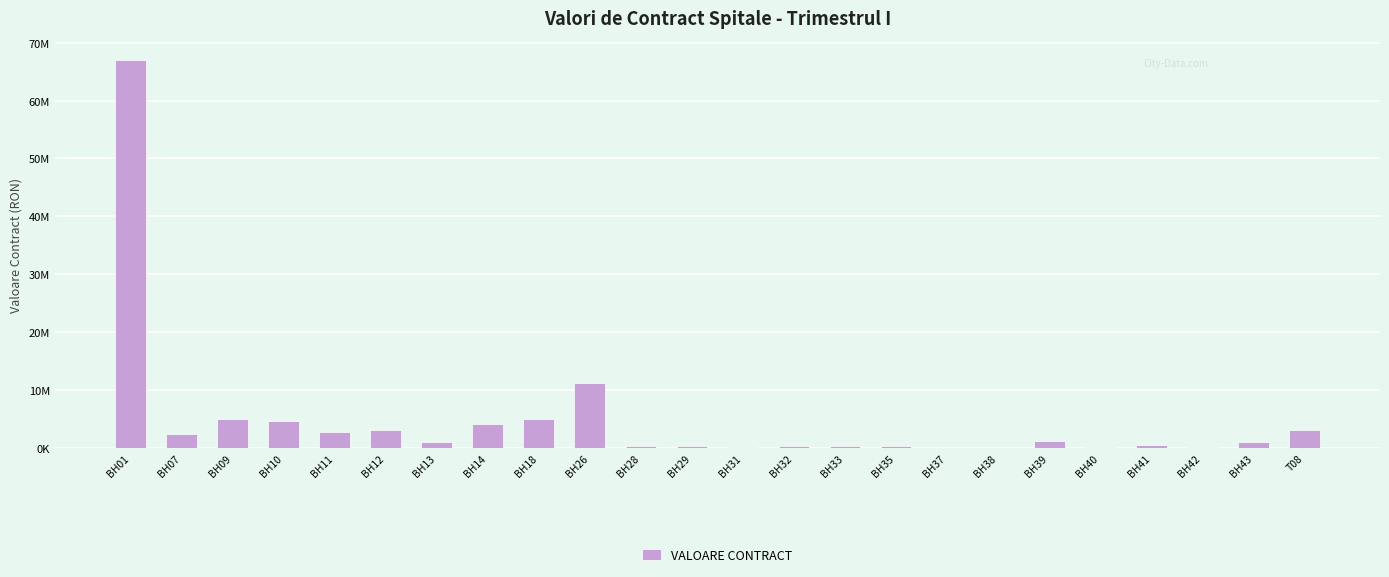

Count the number of data series in this chart.

1